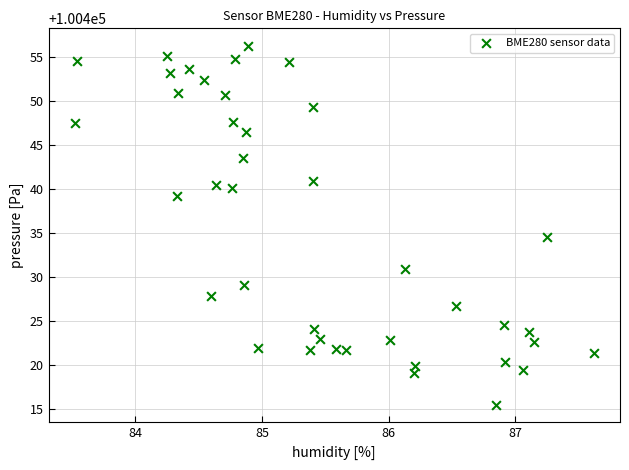

What is the range of Y values (max minus min)?

40.7